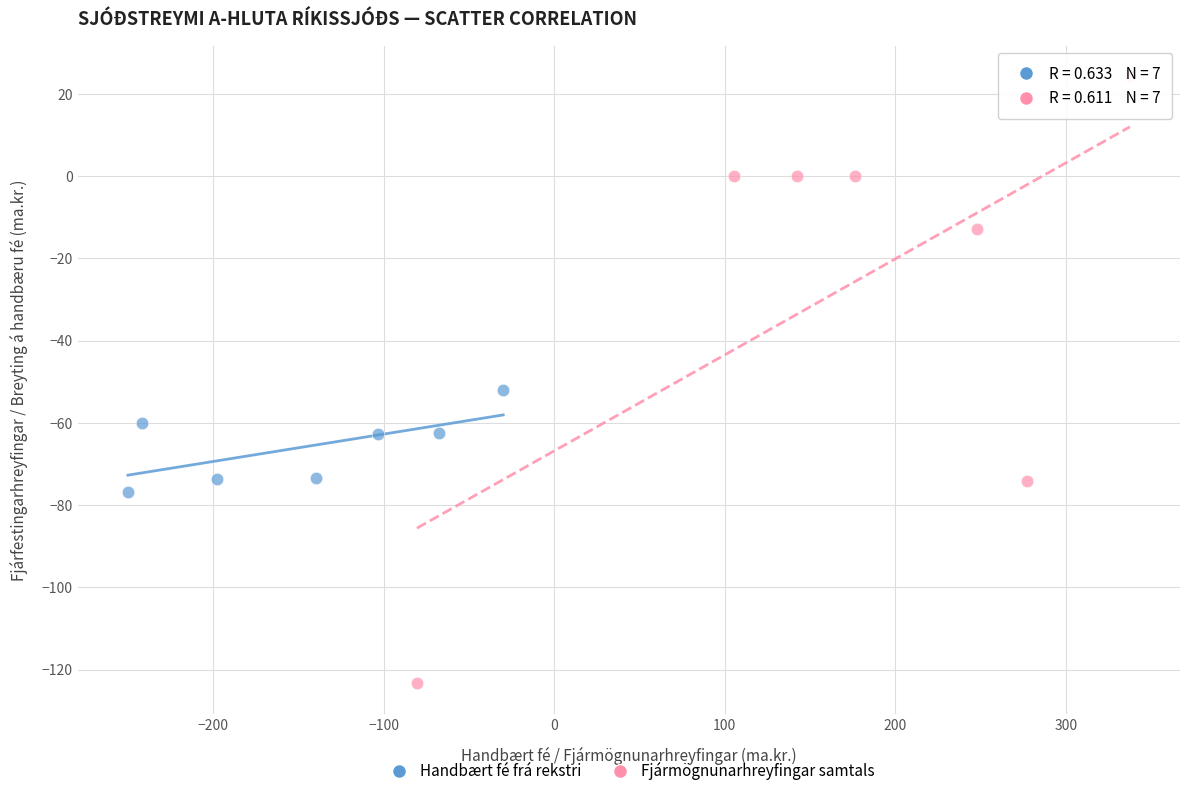

Which series contains the lowest Y value?

Fjármögnunarhreyfingar samtals